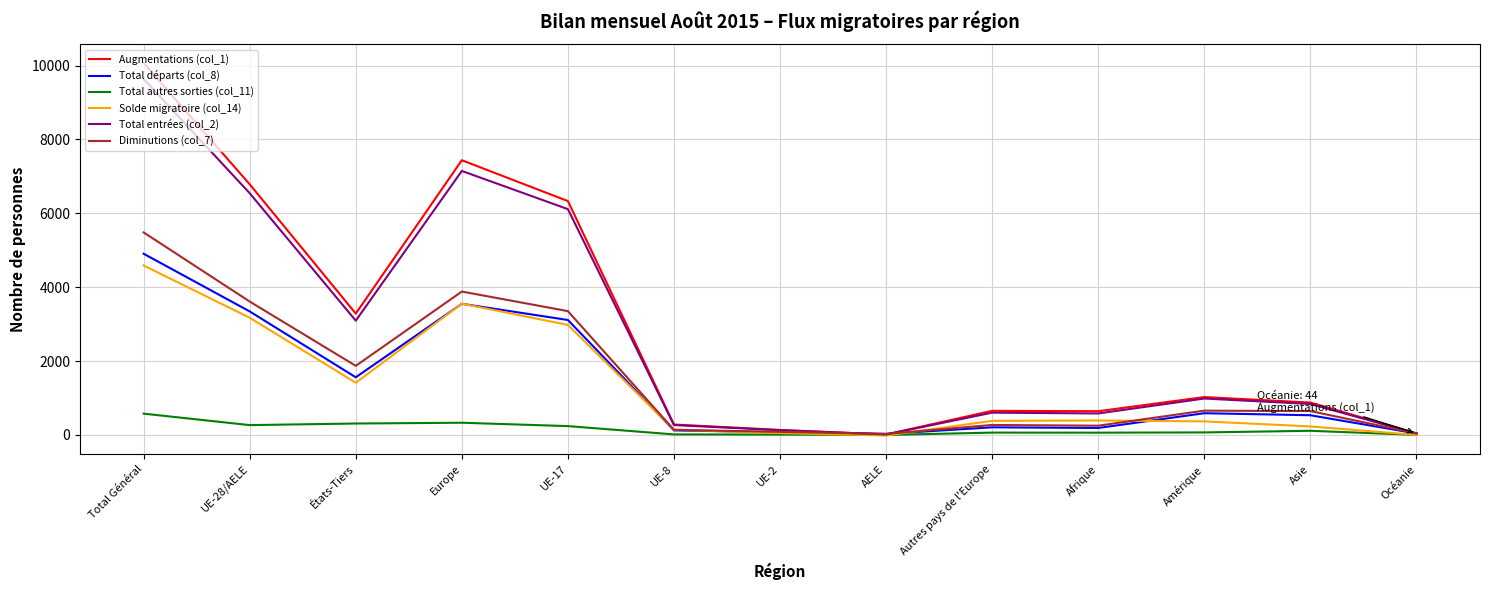

Which series has the widest spread of values?

Augmentations (col_1)